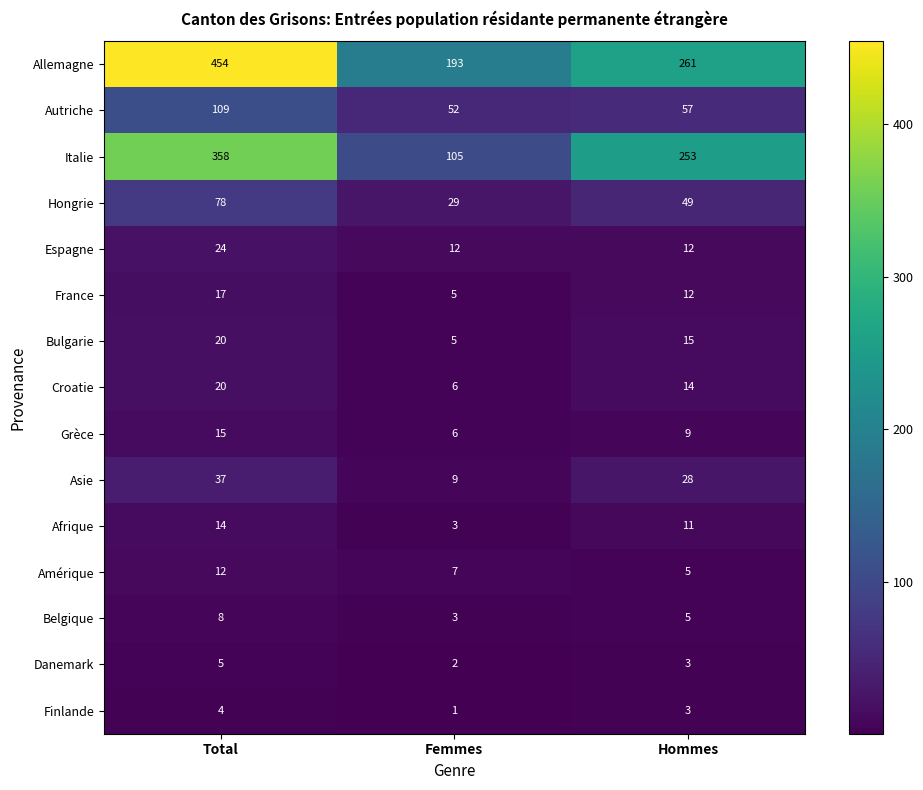

At which category is the sum across all series the highest?

Total